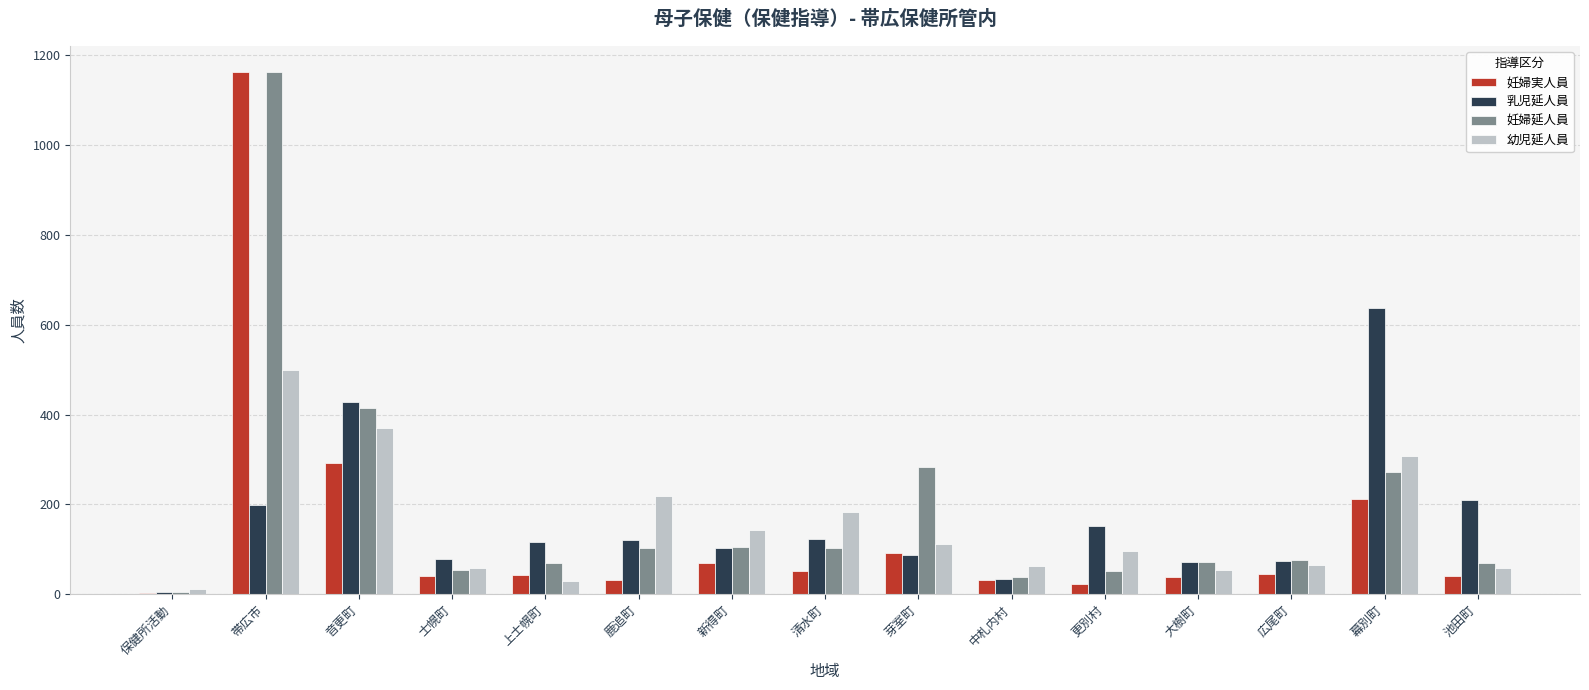

Which series has the widest spread of values?

妊婦実人員